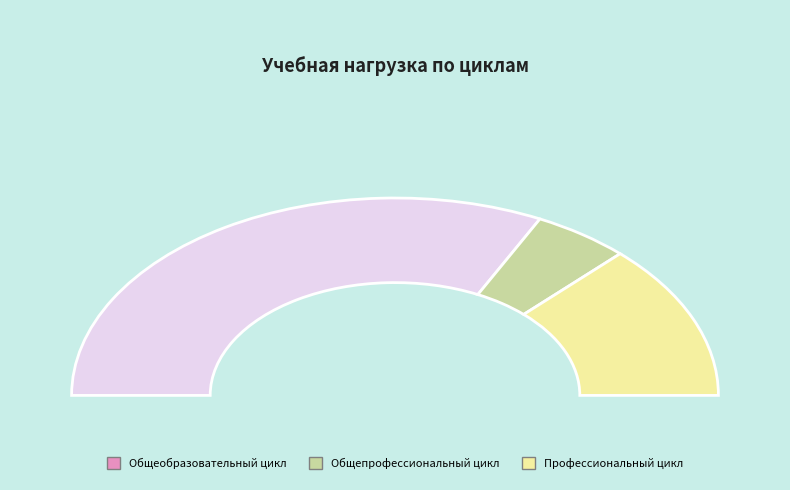

Is the sum of Общеобразовательный цикл and Профессиональный учебный цикл greater than half?

Yes